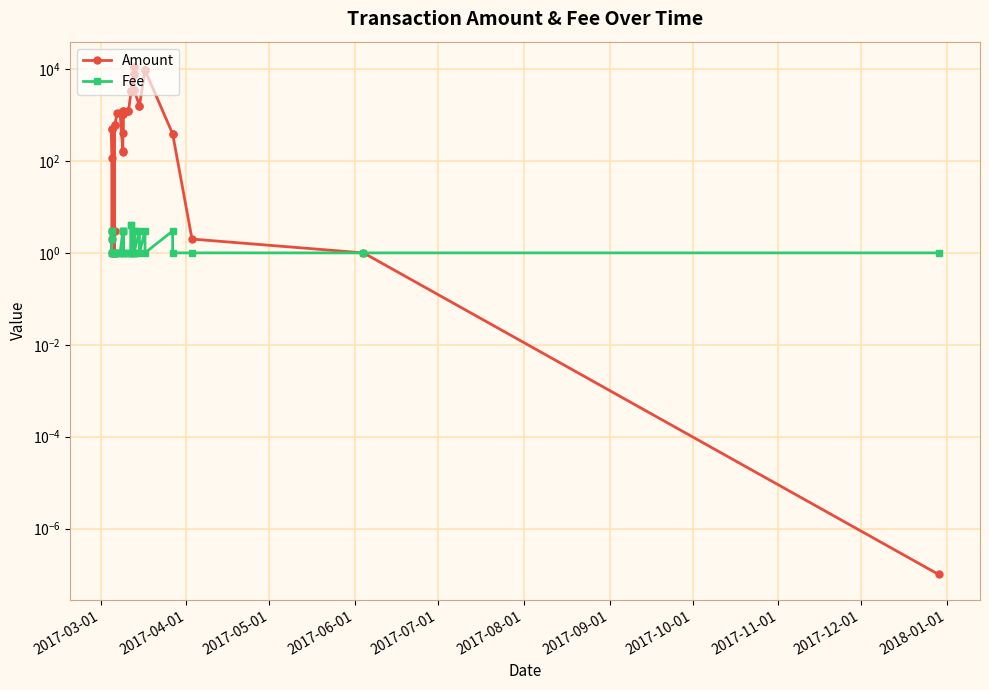

List the series in order of their peak value, lowest first.

Fee, Amount